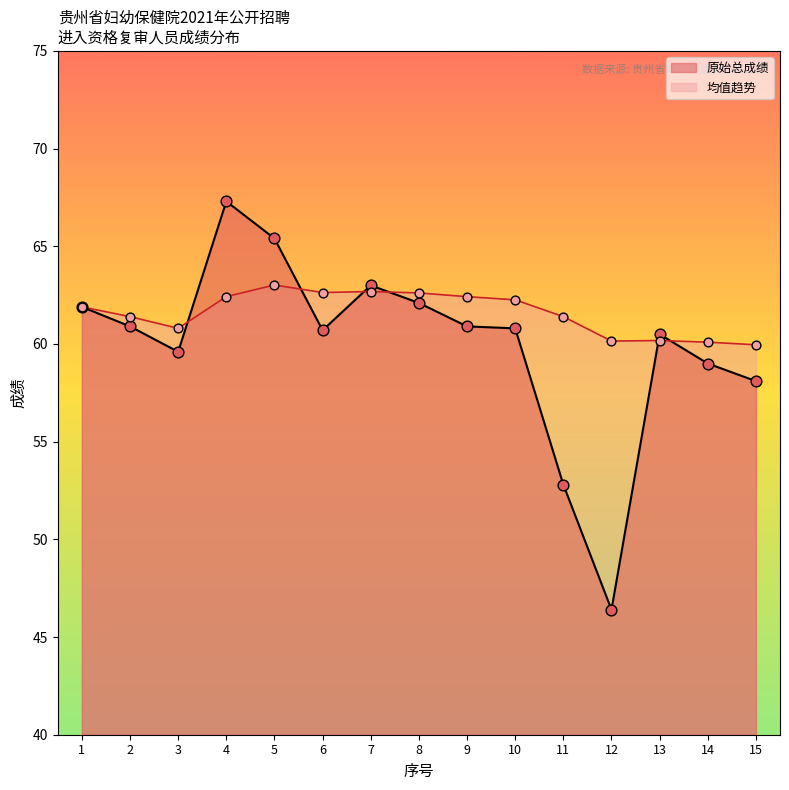

What is the change in value from 2 to 10?

-0.1